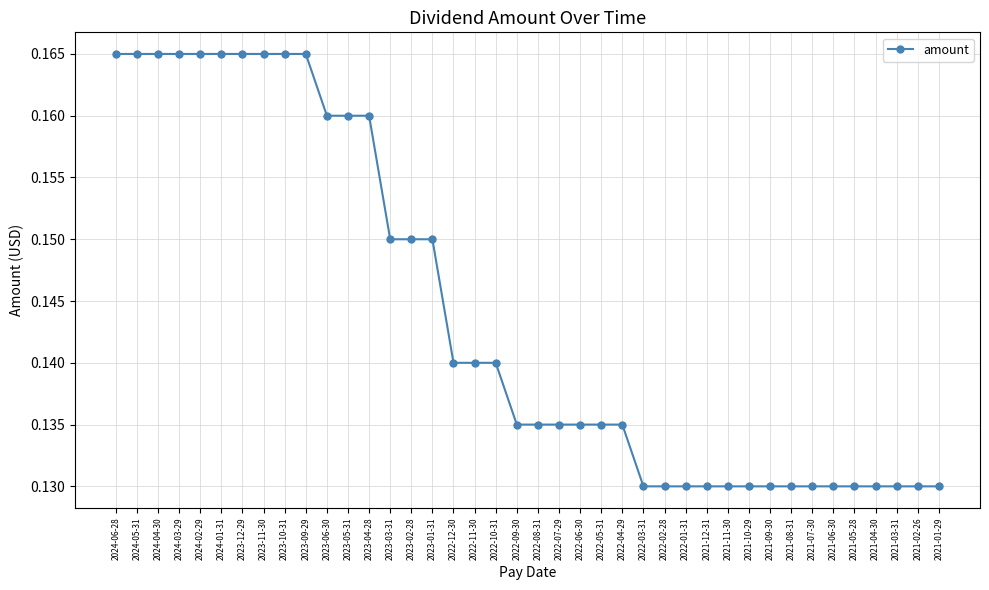

What is the label of the 2nd point from the right?

2021-02-26